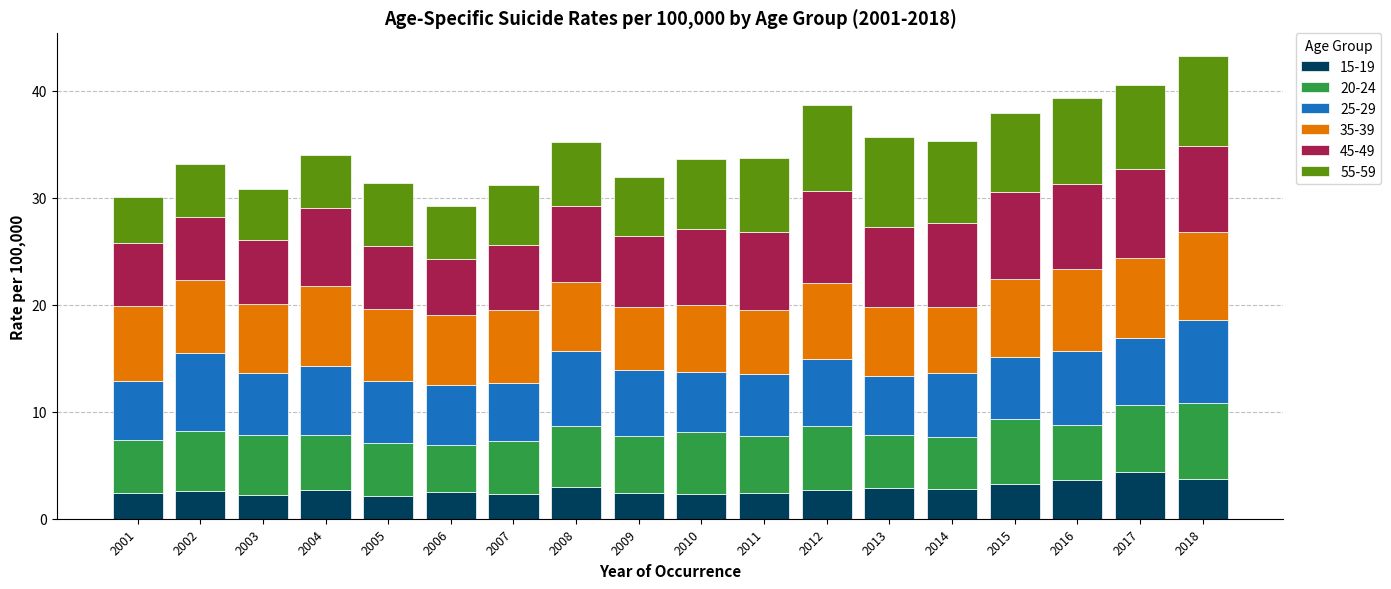

How many distinct data groups are displayed?

6